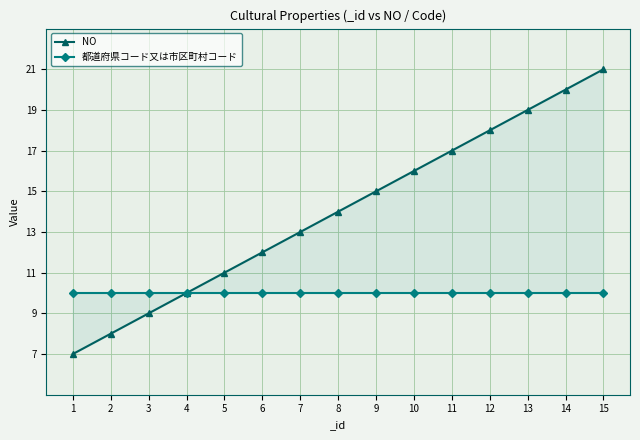

What is the minimum value shown in the chart?

7